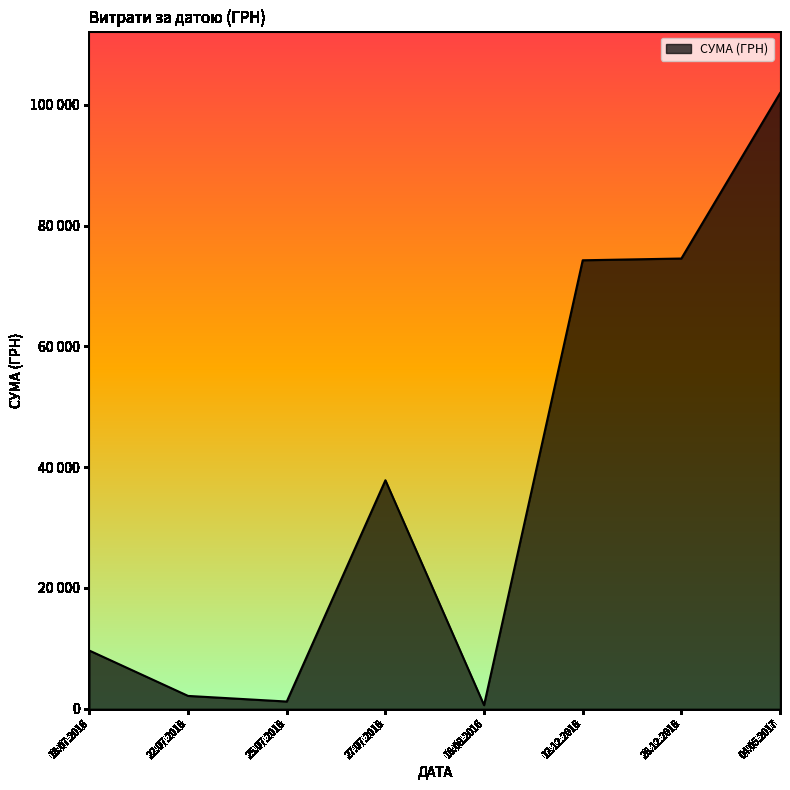

Does the chart display data point markers on the line(s)?

No